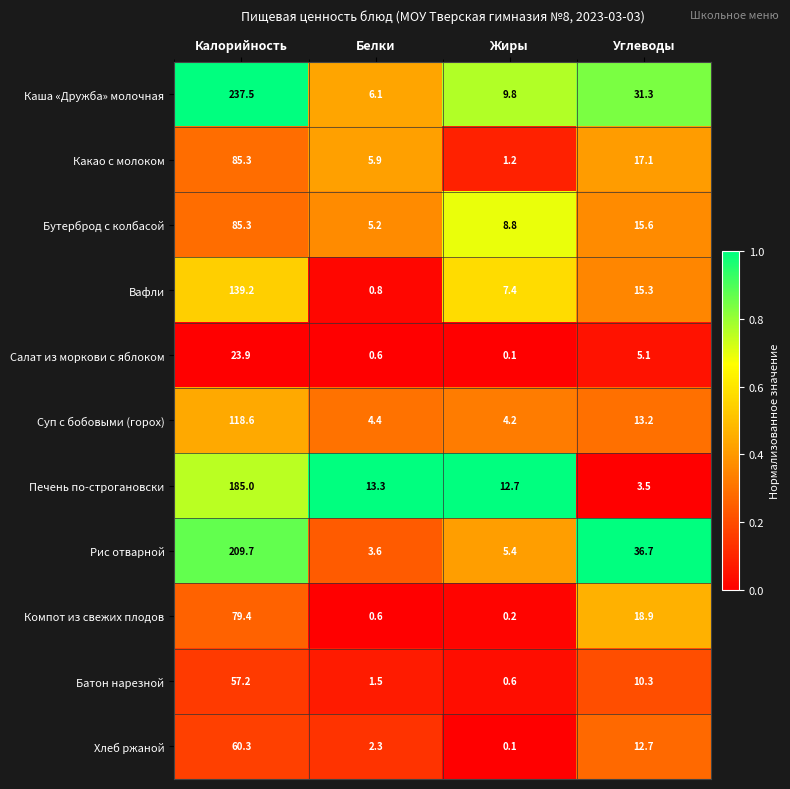

Which series has the largest total across all categories?

Каша «Дружба» молочная